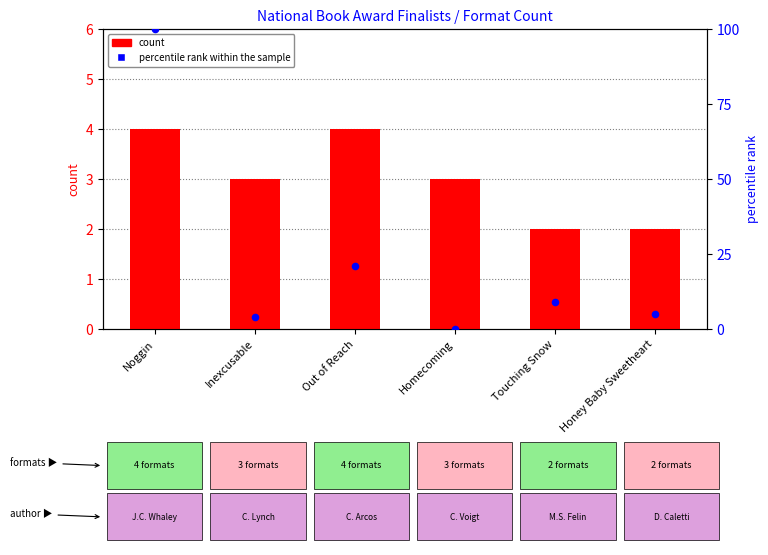

What is the total value across all series at Out of Reach?

24.9